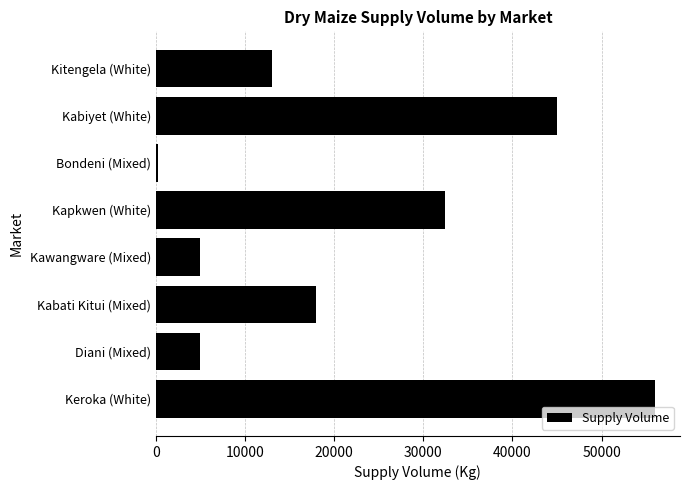

How many categories are shown in the chart?

8